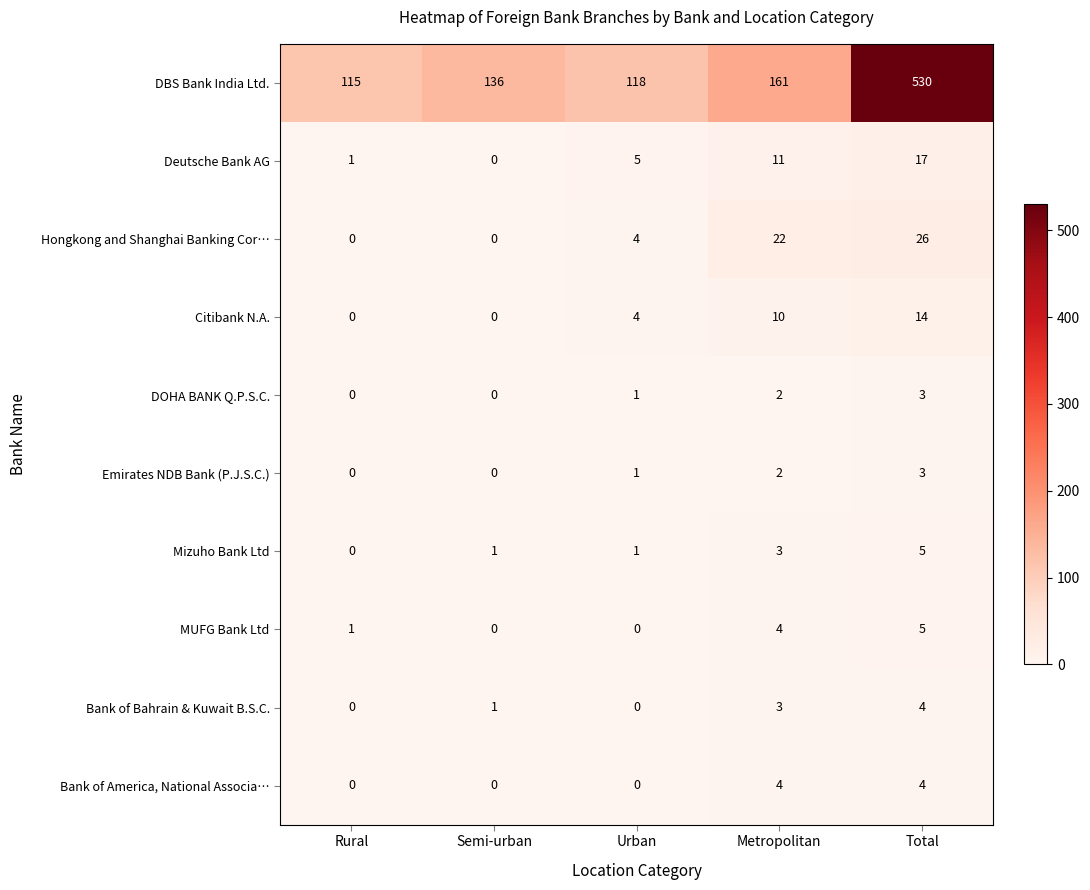

Which series has the largest range (max minus min)?

DBS Bank India Ltd.